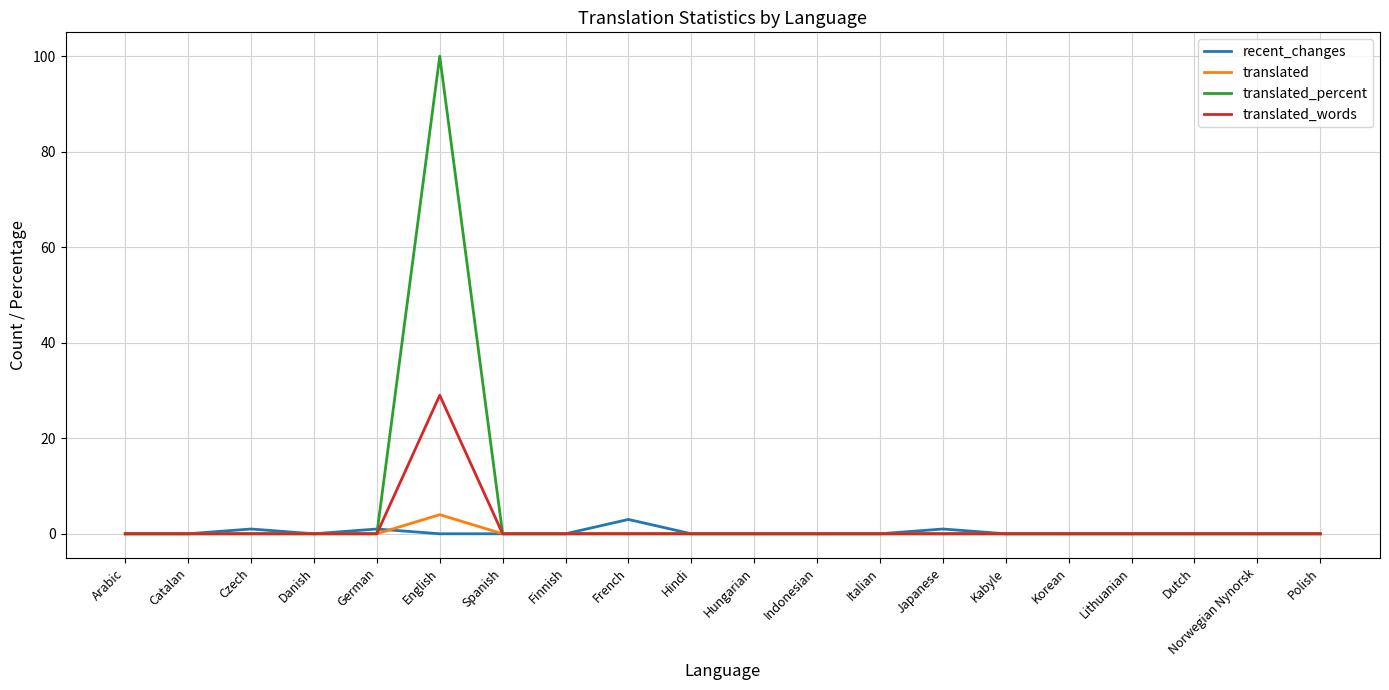

Rank the series by their maximum value, from highest to lowest.

translated_percent, translated_words, translated, recent_changes